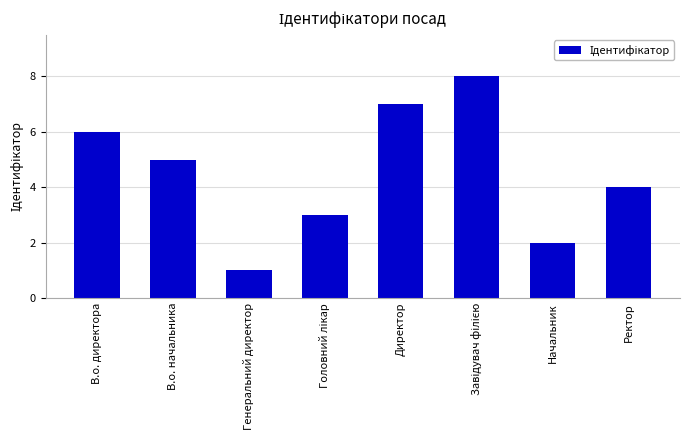

What is the sum of the values at Начальник and В.о. начальника?

7